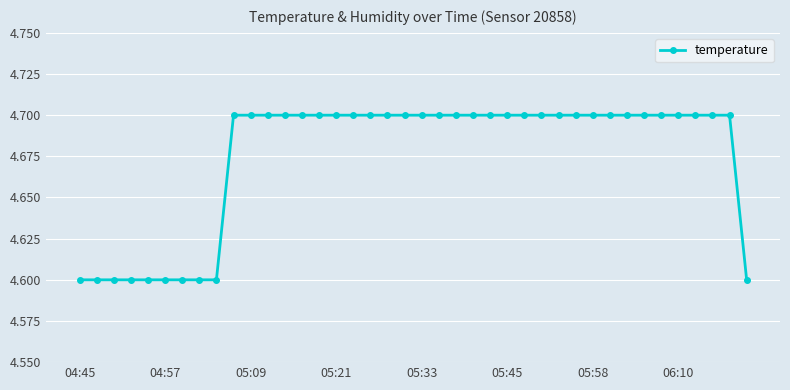

What is the smallest value displayed?

4.6